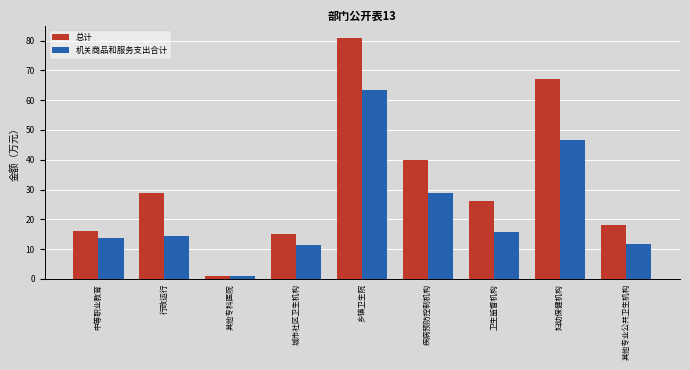

What is the smallest value displayed?

0.9